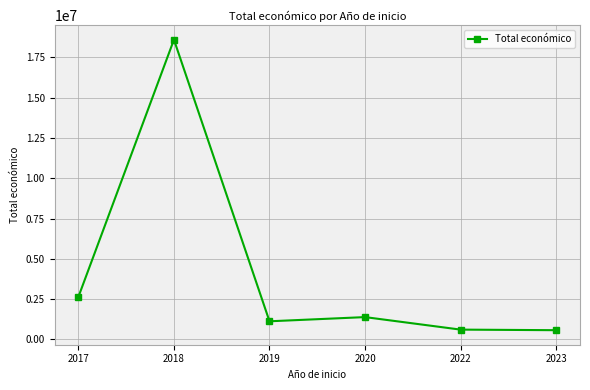

True or false: the data has more than 2 interior local peaks.

False